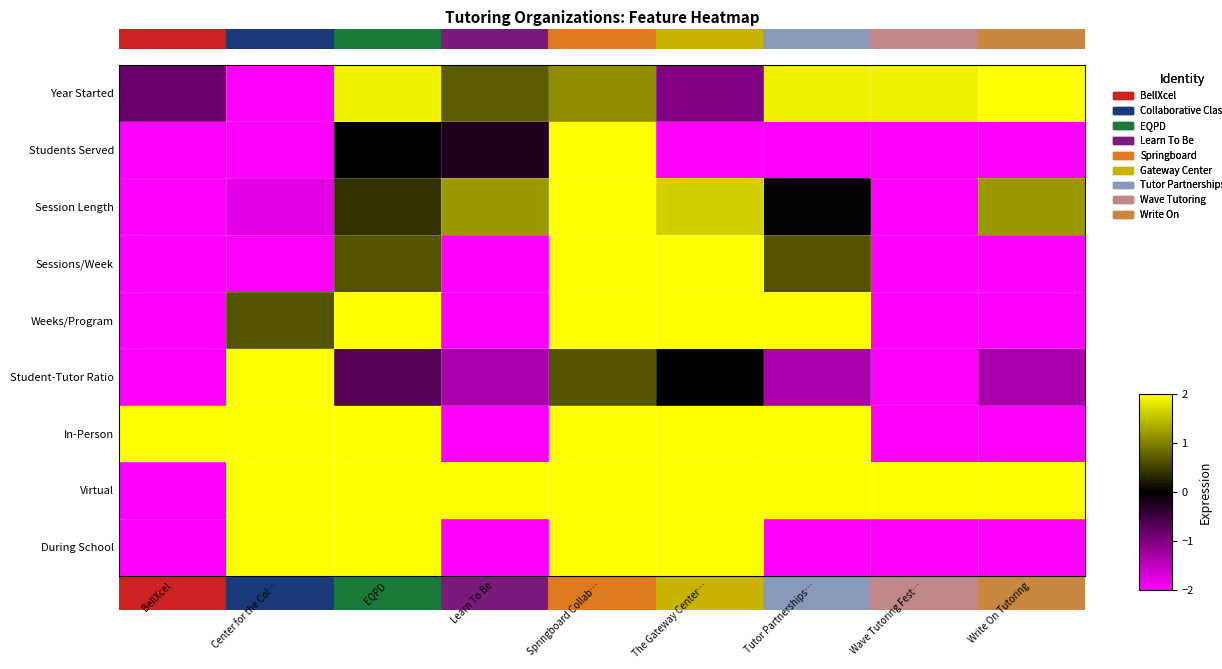

At which category is the sum across all series the highest?

Springboard Collab…